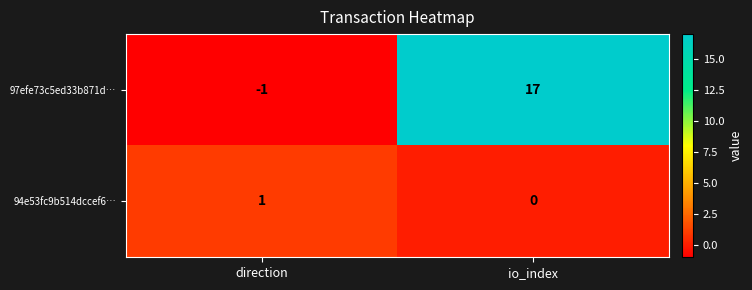

Reading left to right, transcribe all the data shown in this chart.

97efe73c5ed33b871d…: direction=-1	io_index=17
94e53fc9b514dccef6…: direction=1	io_index=0